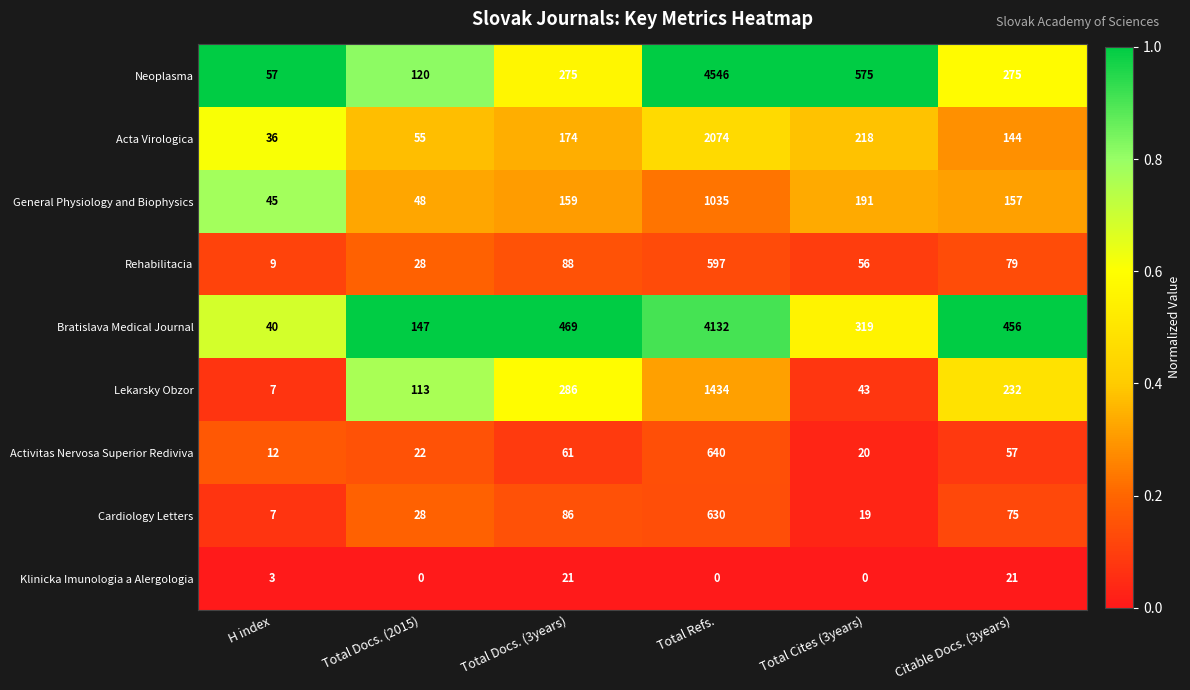

Which series changed the most between Total Docs. (3years) and Citable Docs. (3years)?

Lekarsky Obzor